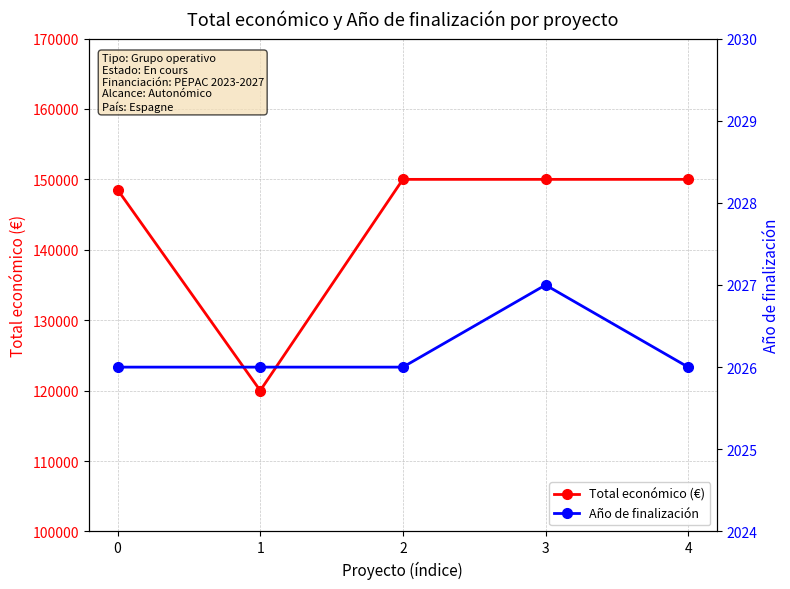

At how many categories does at least one series exceed 97851?

5